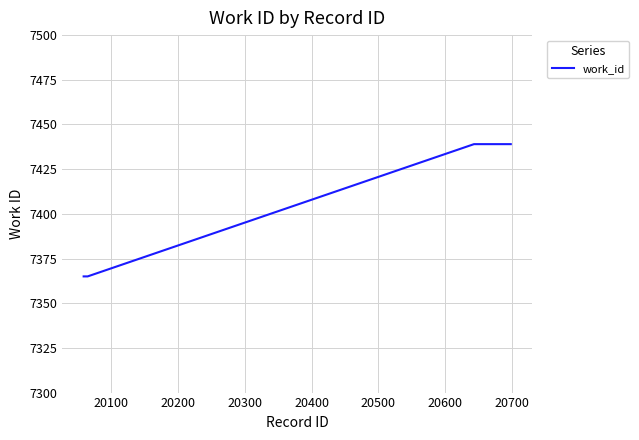

What is the sum of all values?

36973